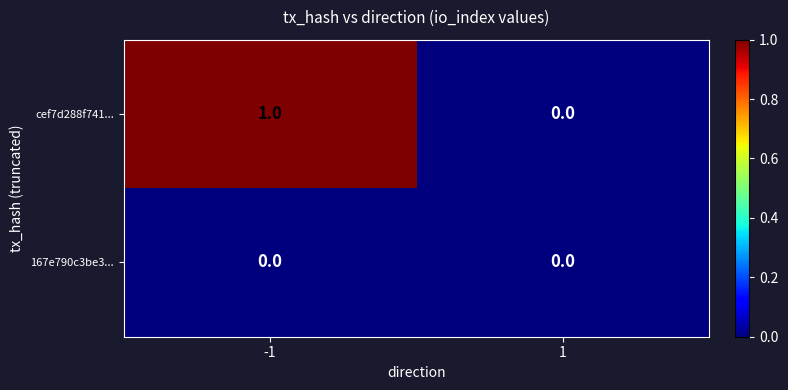

Reading left to right, extract all data points from this chart.

cef7d288f741...: 1	0
167e790c3be3...: 0	0